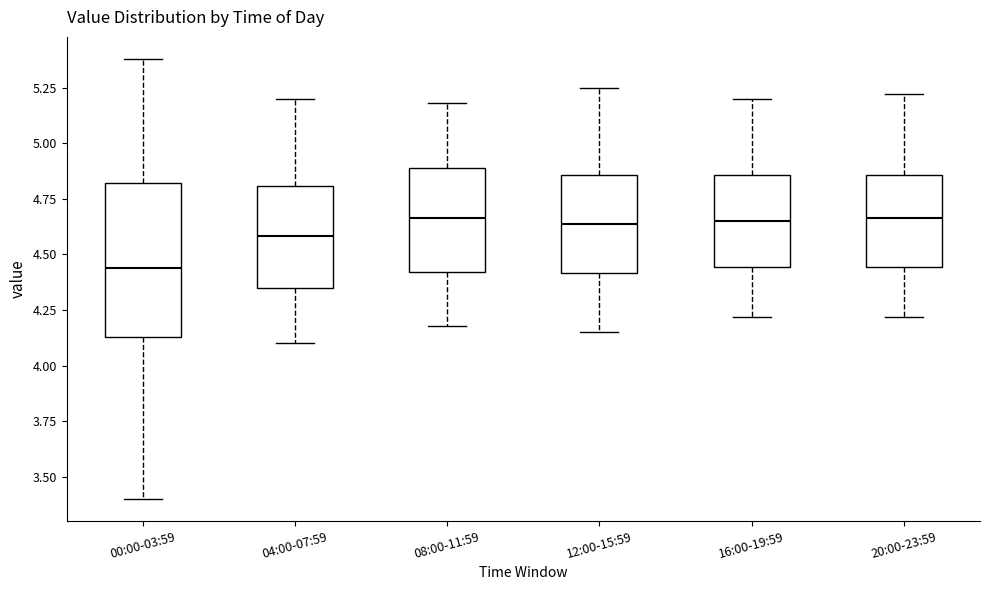

Where does the median line of the box for 12:00-15:59 sit on the y-axis? The values are not printed on the chart, so give them approximately, as read against the axis.

4.65